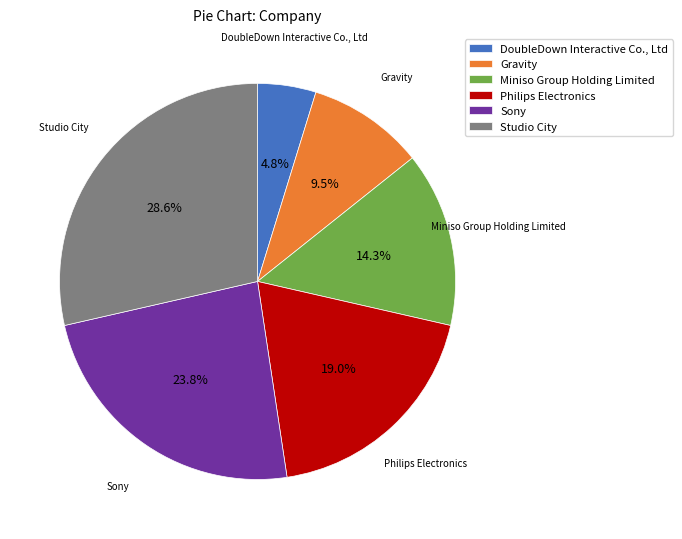

Which slice is the largest?

Studio City